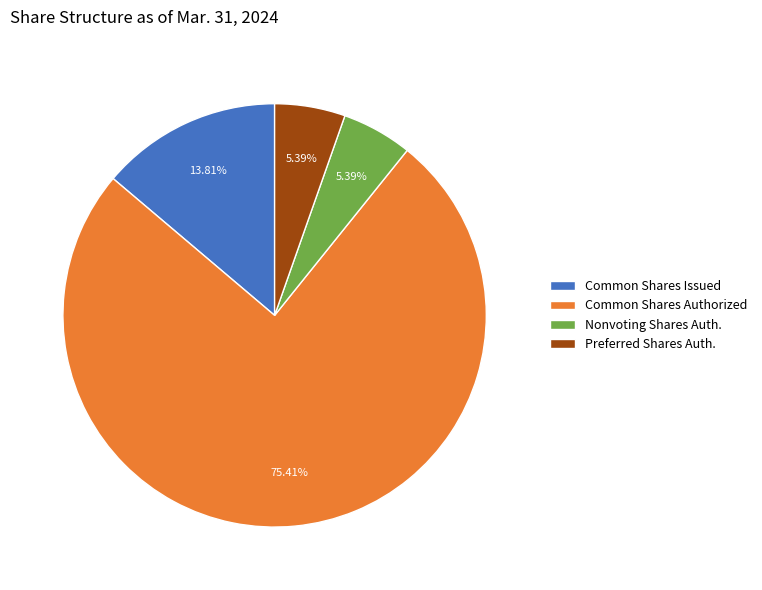

What is the majority slice?

Common Shares Authorized